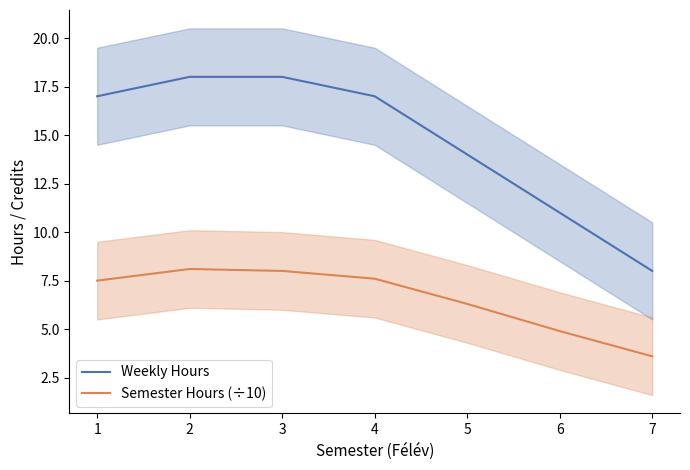

What is the spread (max minus min) of values at 5?

7.7